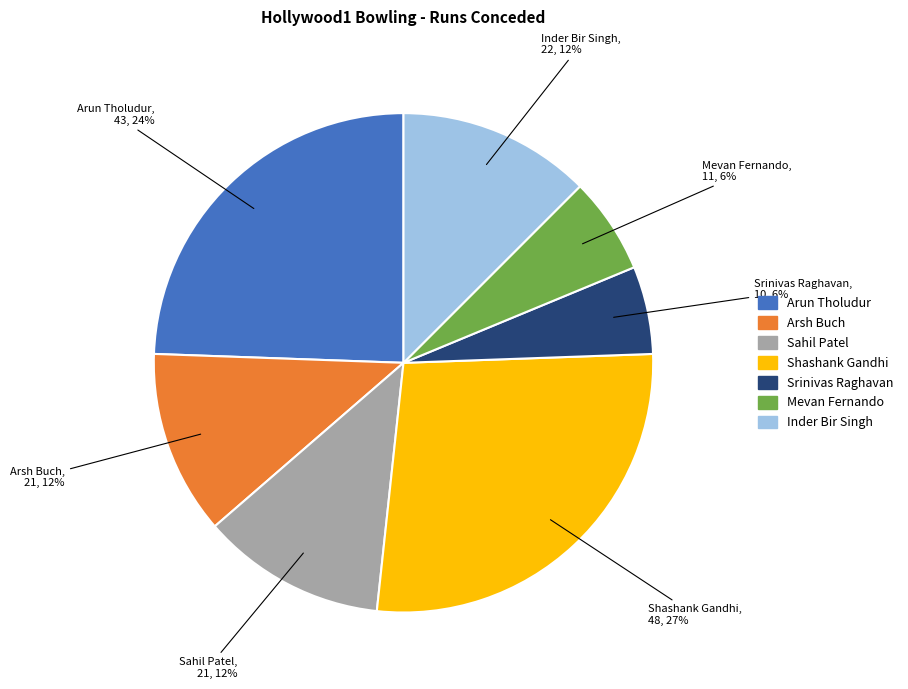

The Arun Tholudur slice represents 24% of the pie. True or false?

True